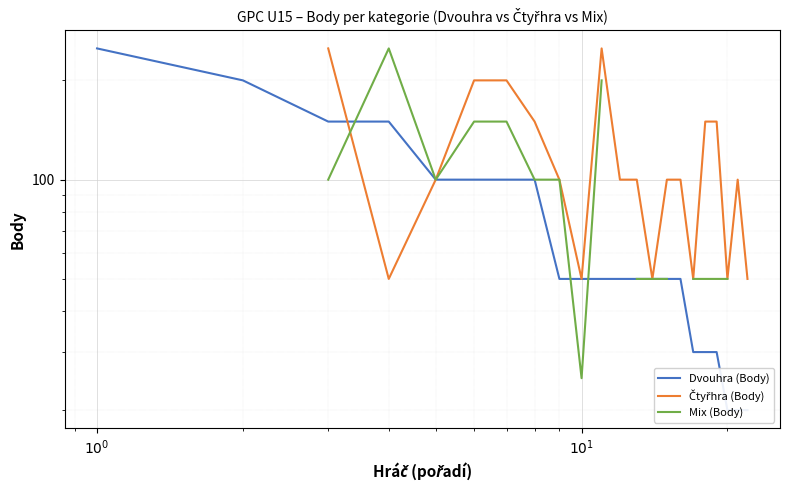

How many series are shown in this chart?

3